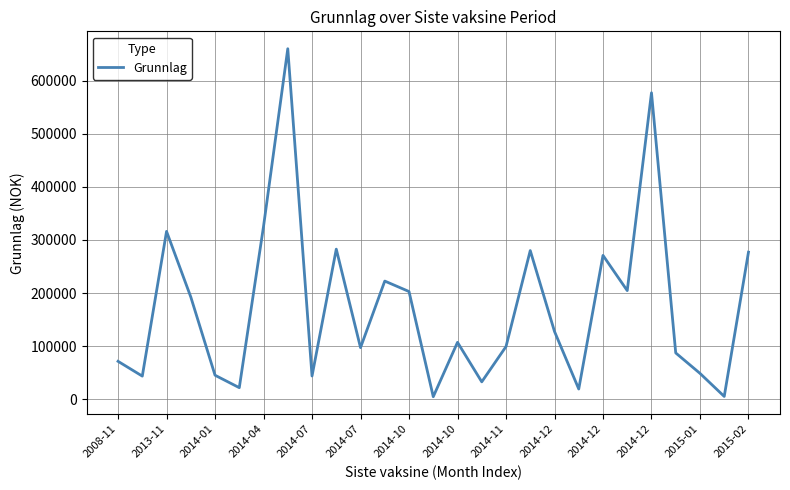

What is the difference between the maximum and minimum values?

656050